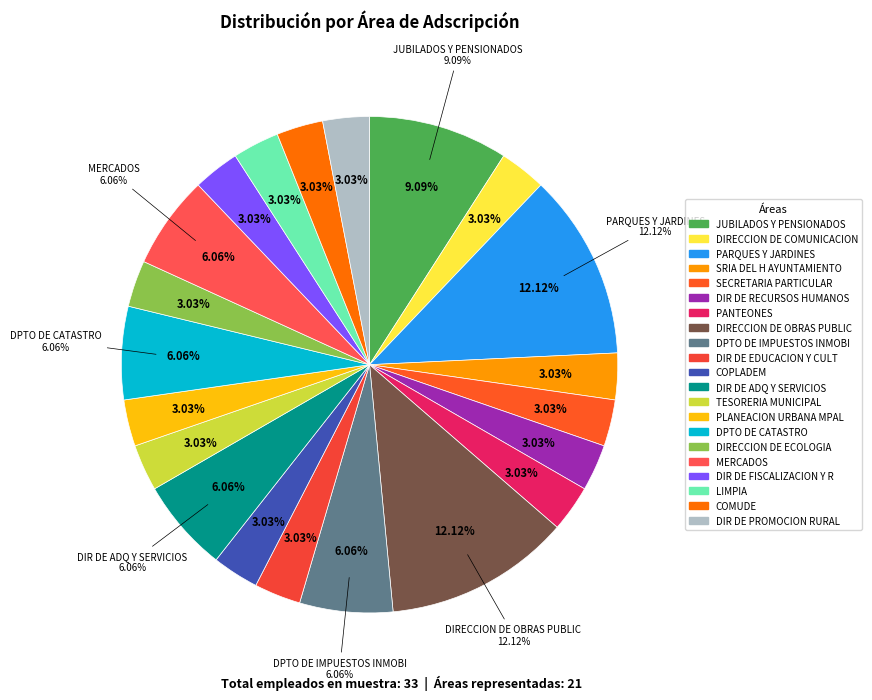

To the nearest percent, what portion does PLANEACION URBANA MPAL represent?

3%